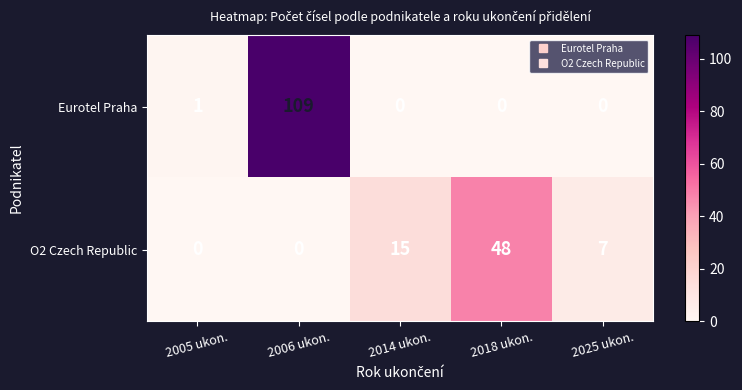

At which category is the sum across all series the highest?

2006 ukon.